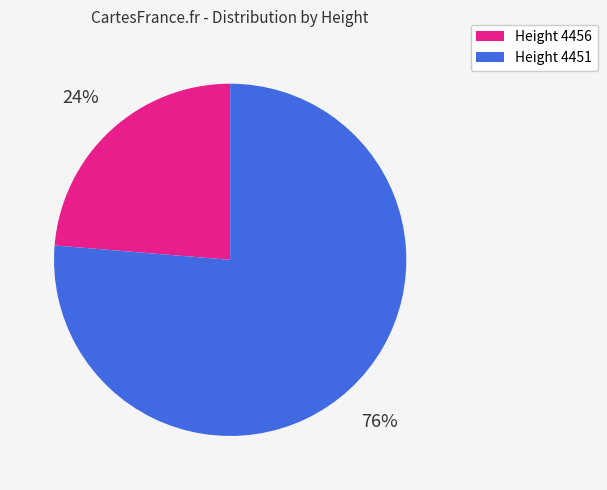

What is the ratio of the value at Height 4451 to the value at Height 4456?

3.2